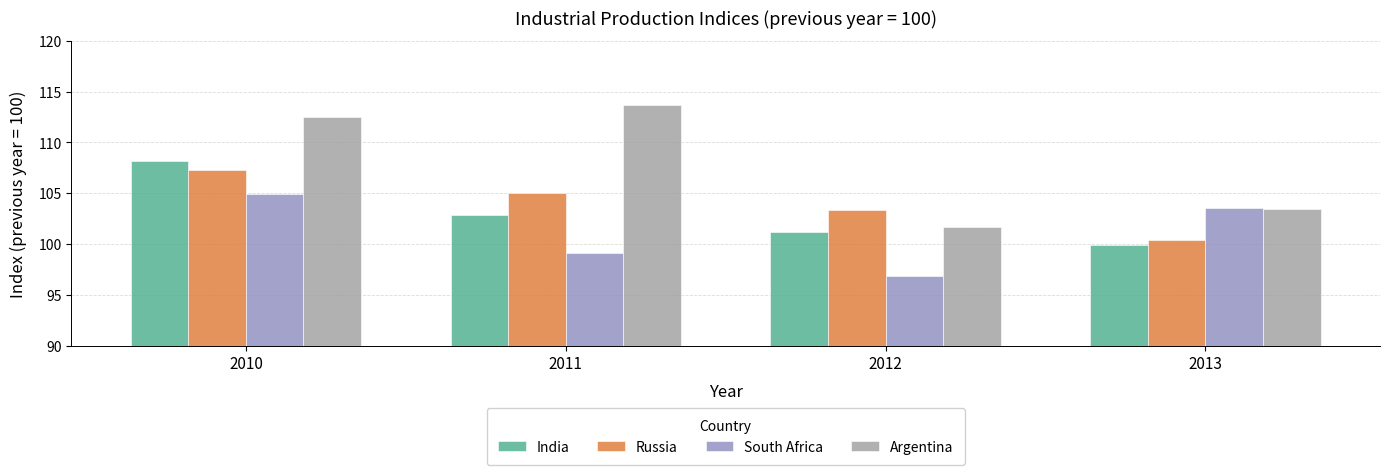

What is the total value across all series at 2010?

432.9